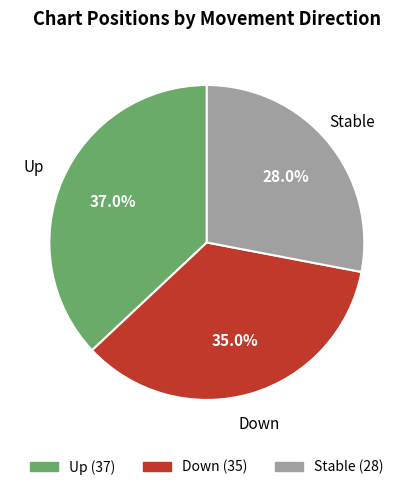

Is there any slice that represents more than half of the pie?

No